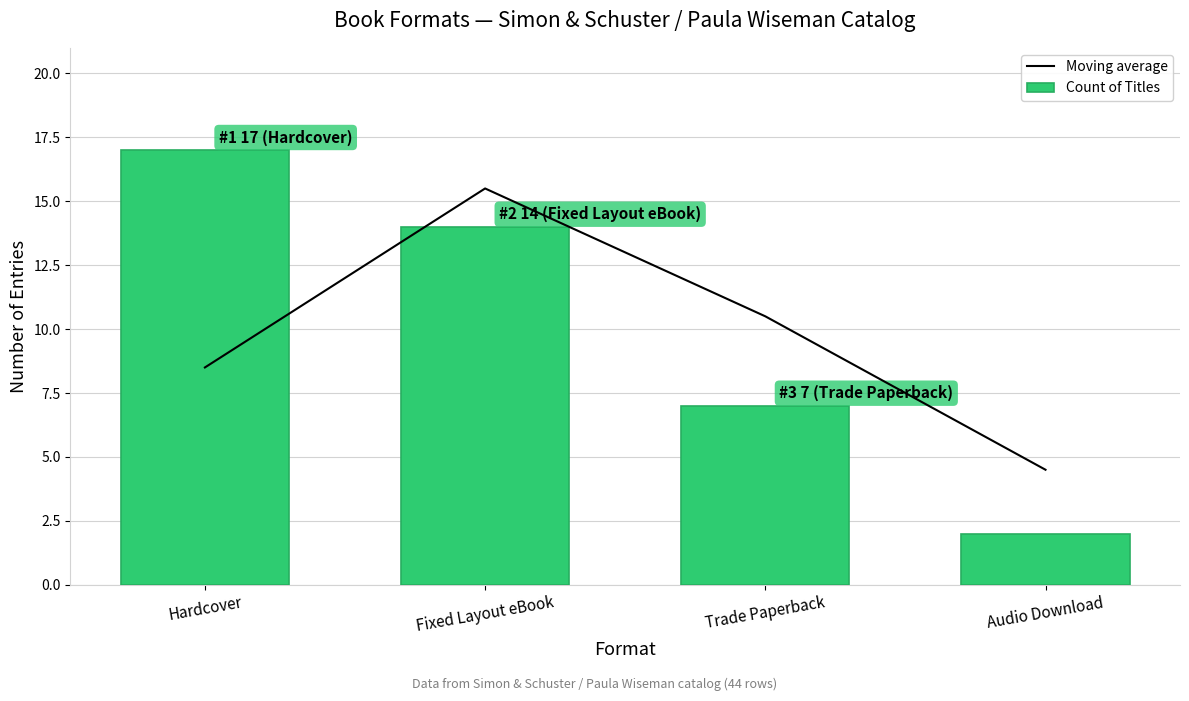

What is the sum of the Count of Titles values at Fixed Layout eBook and Audio Download?

16